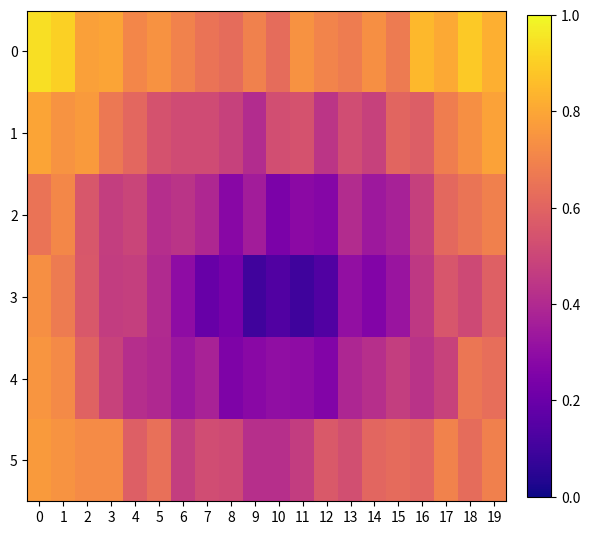

Which series has the largest total across all categories?

0